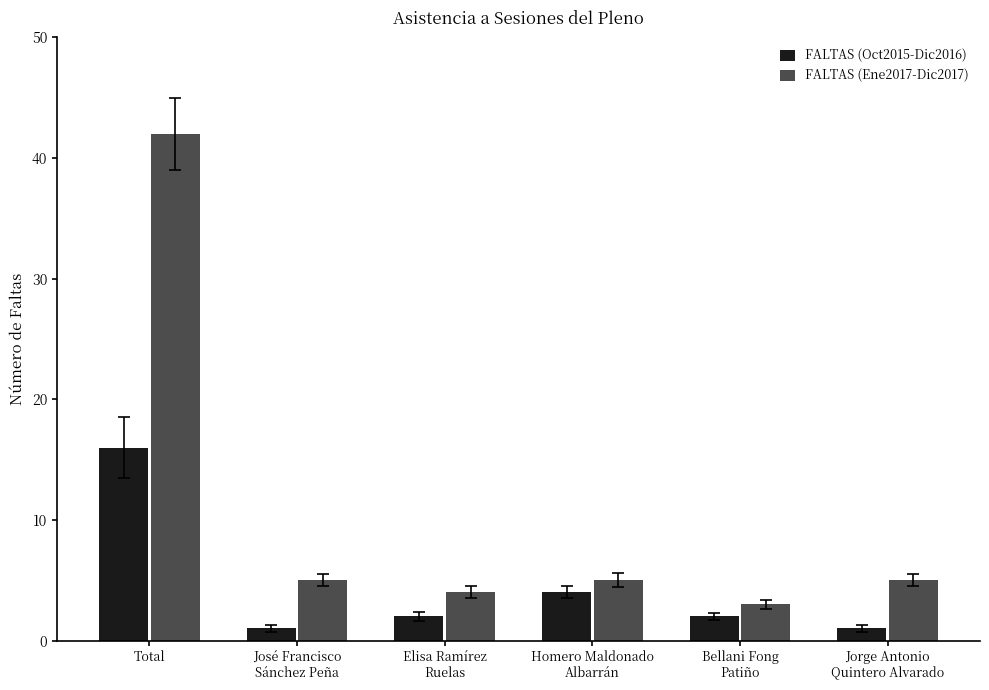

Where does the FALTAS (Ene2017-Dic2017) series first go above 5?

Total